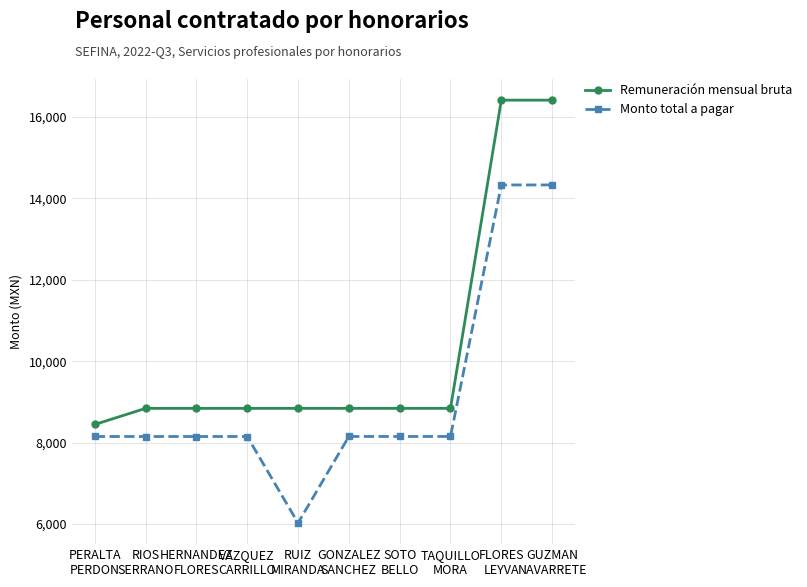

True or false: Monto total a pagar and Remuneración mensual bruta intersect in this chart.

False